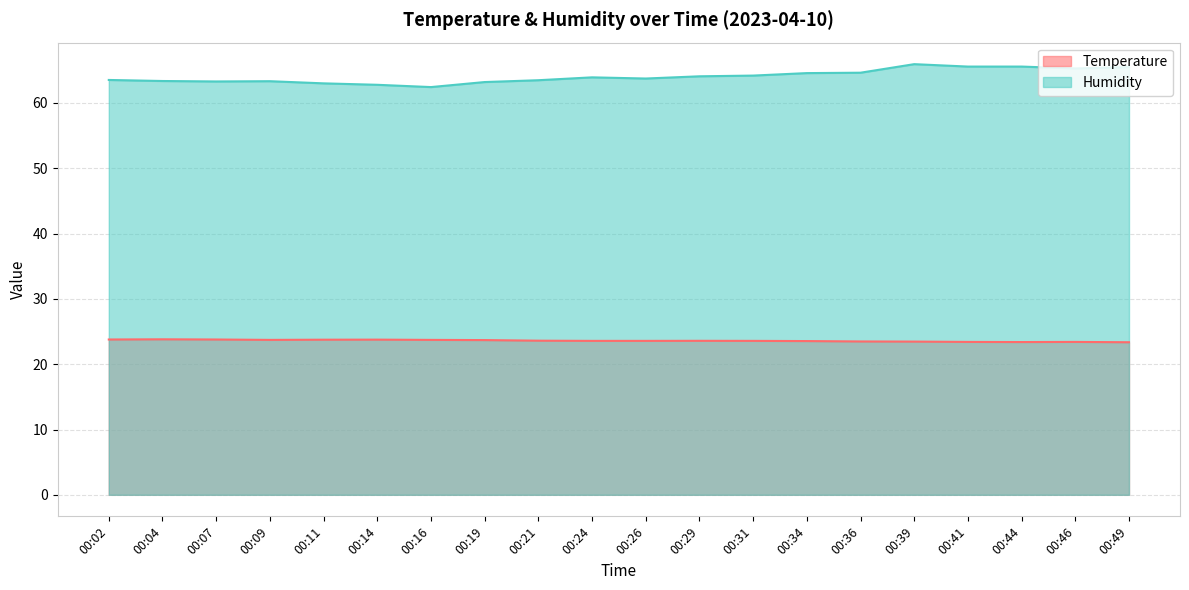

Which series has the largest total across all categories?

Humidity